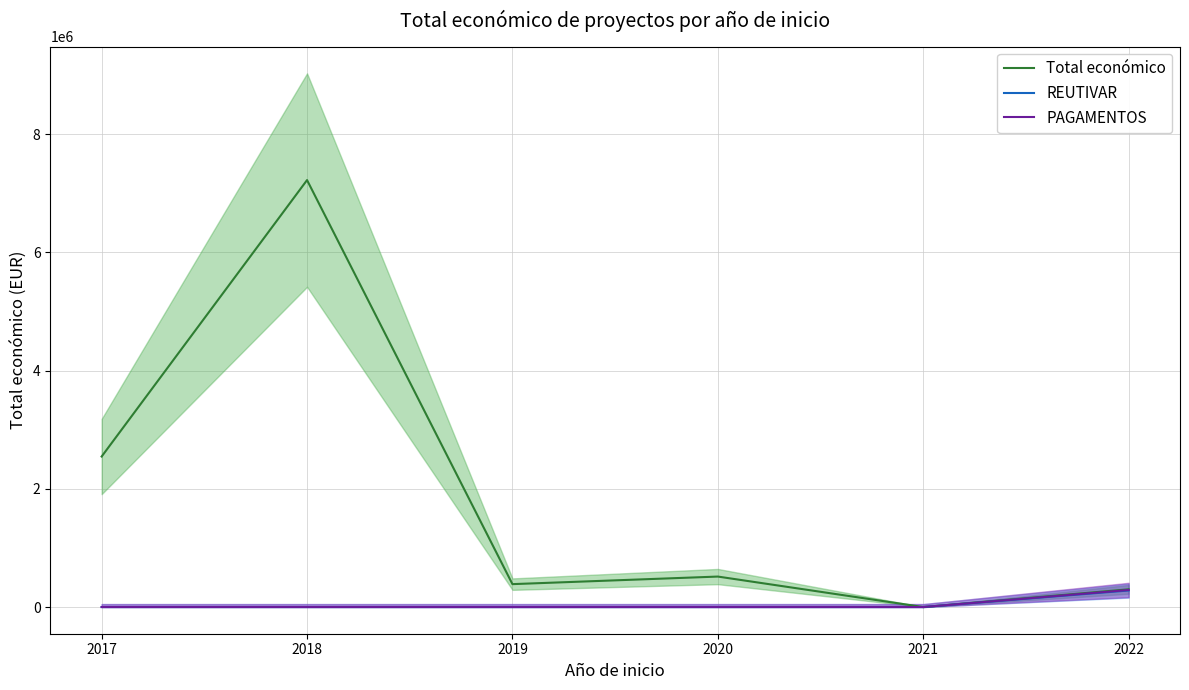

Rank the series by their maximum value, from lowest to highest.

REUTIVAR, PAGAMENTOS, Total económico